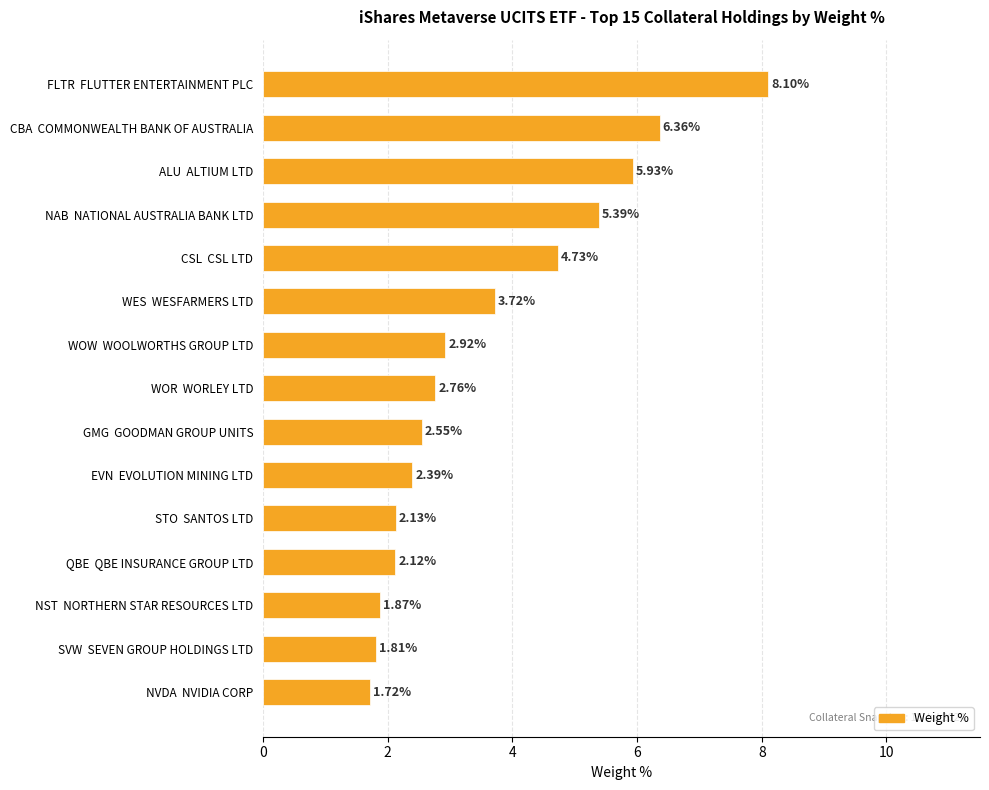

What is the label of the 13th bar from the bottom?

ALU  ALTIUM LTD